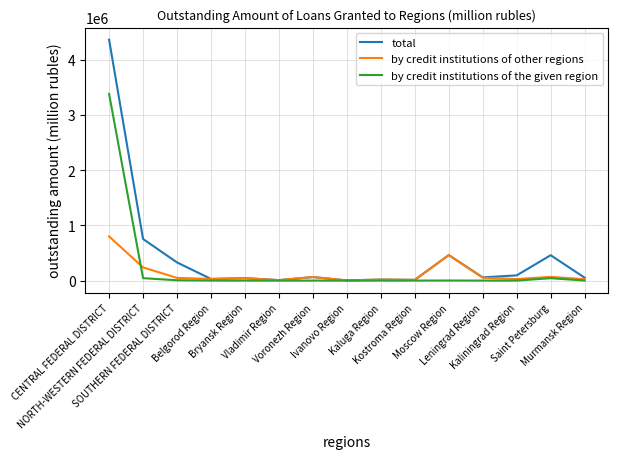

What is the maximum value for by credit institutions of other regions?

799118